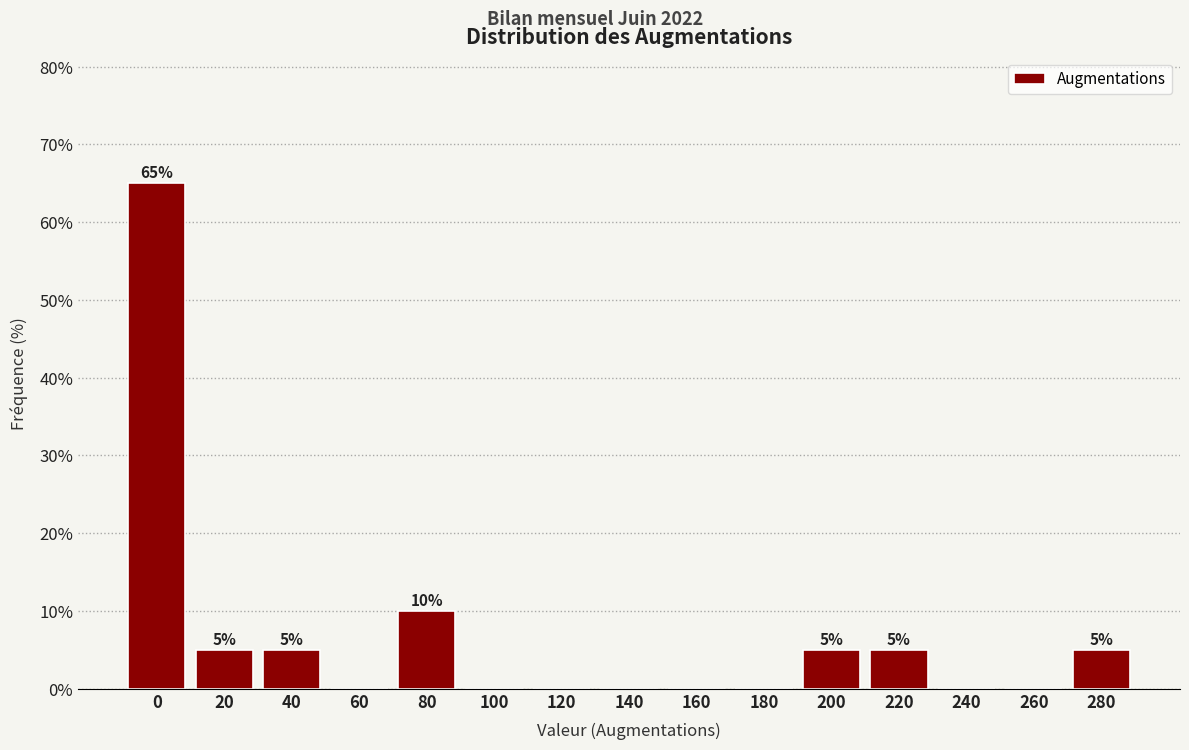

Reading right to left, extract all data points from this chart.

280=5	260=0	240=0	220=5	200=5	180=0	160=0	140=0	120=0	100=0	80=10	60=0	40=5	20=5	0=65